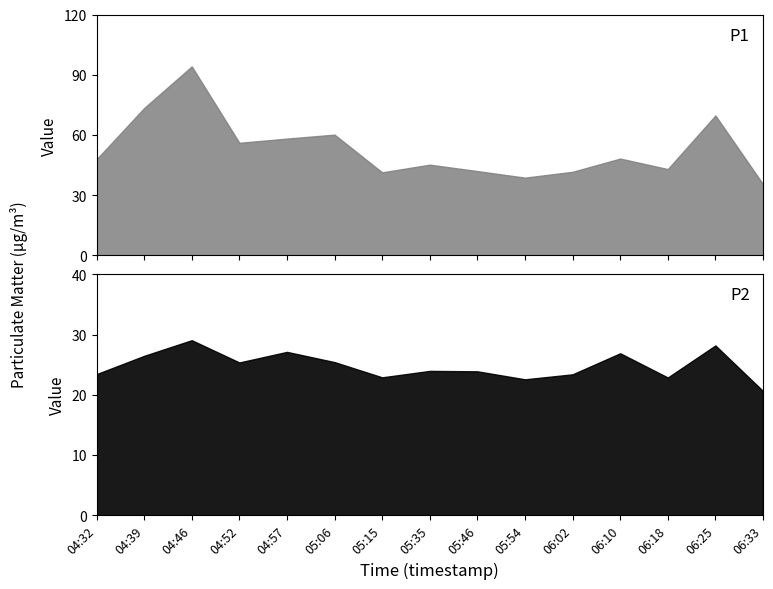

How many interior local peaks does the P1 series have?

5